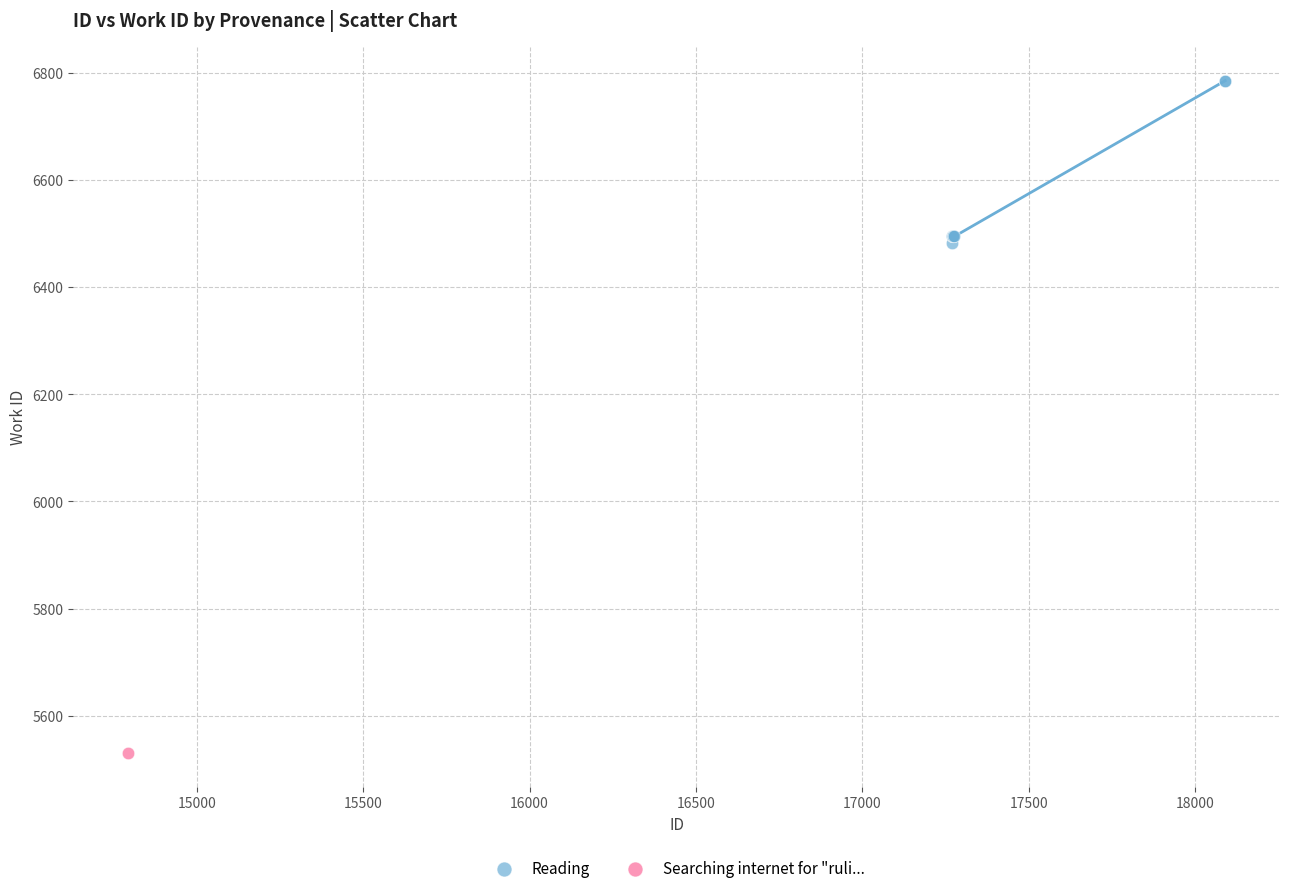

What are all the series names shown in the legend?

Reading, Searching internet for "ruli...